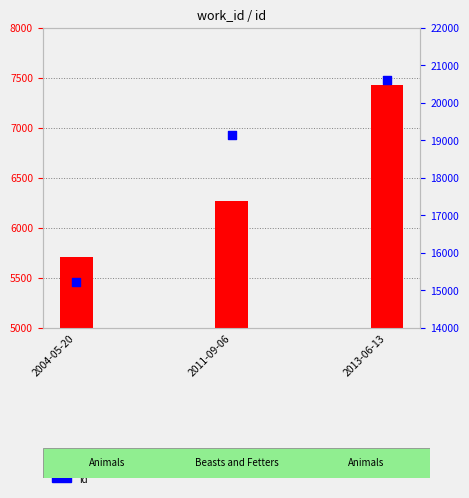

Which series has the largest total across all categories?

id